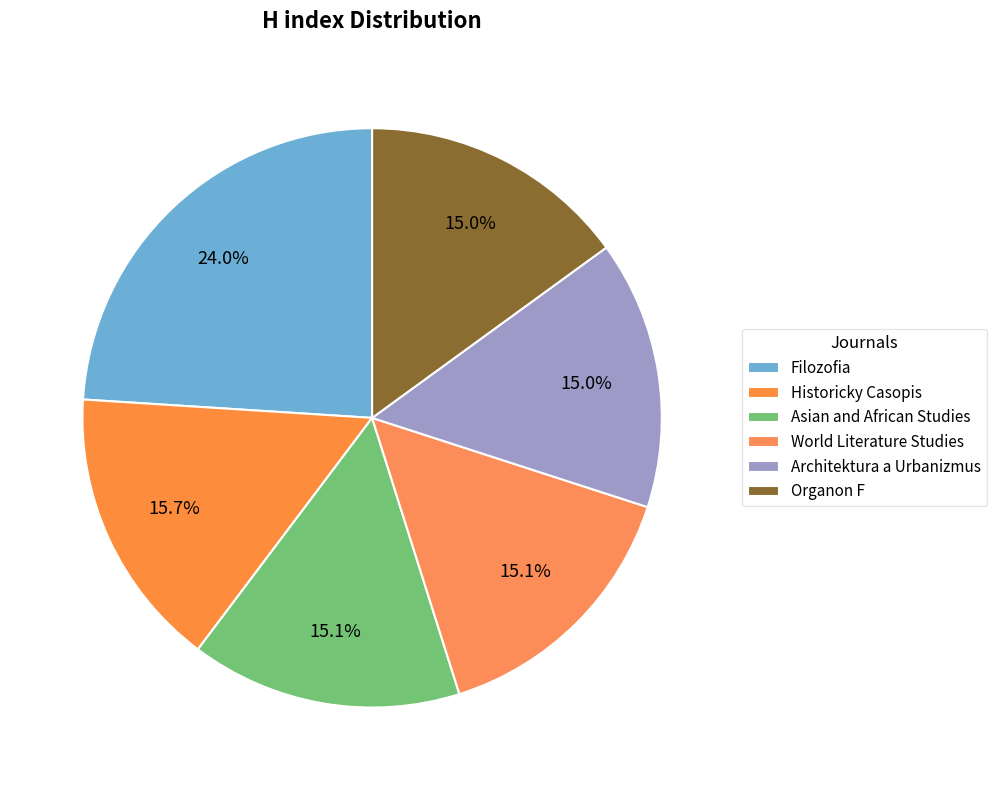

Which slice is the largest?

Filozofia